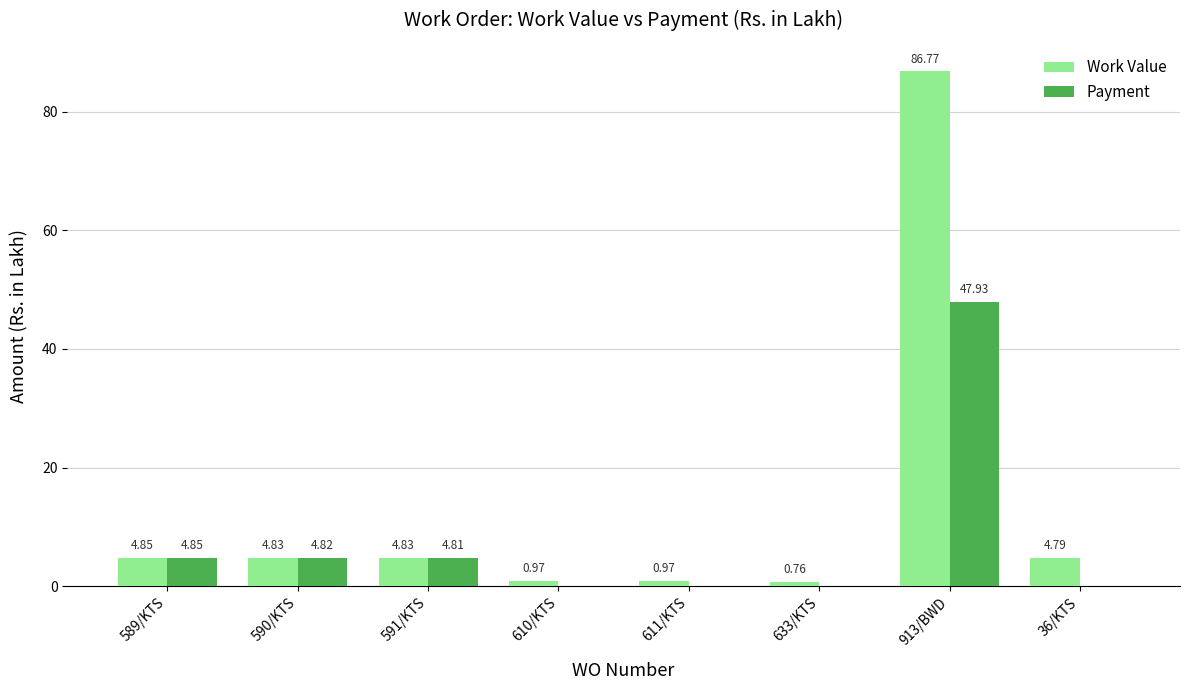

Between 611/KTS and 633/KTS, which series saw the biggest shift?

Work Value